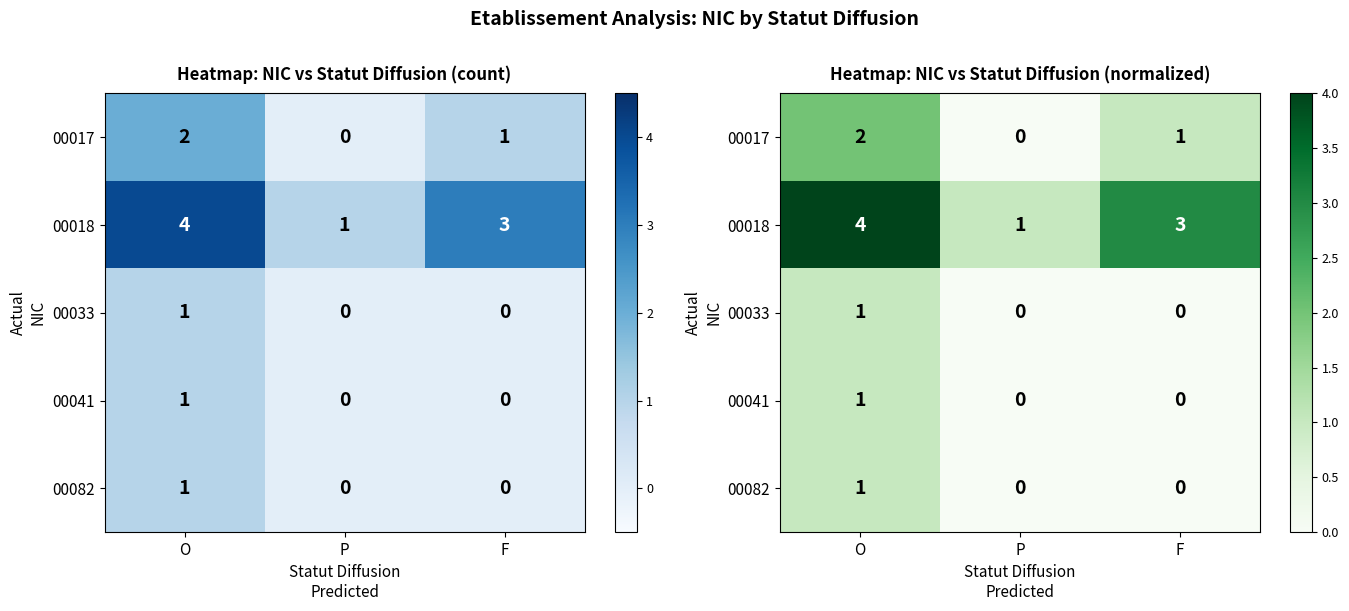

At which category is the sum across all series the highest?

O